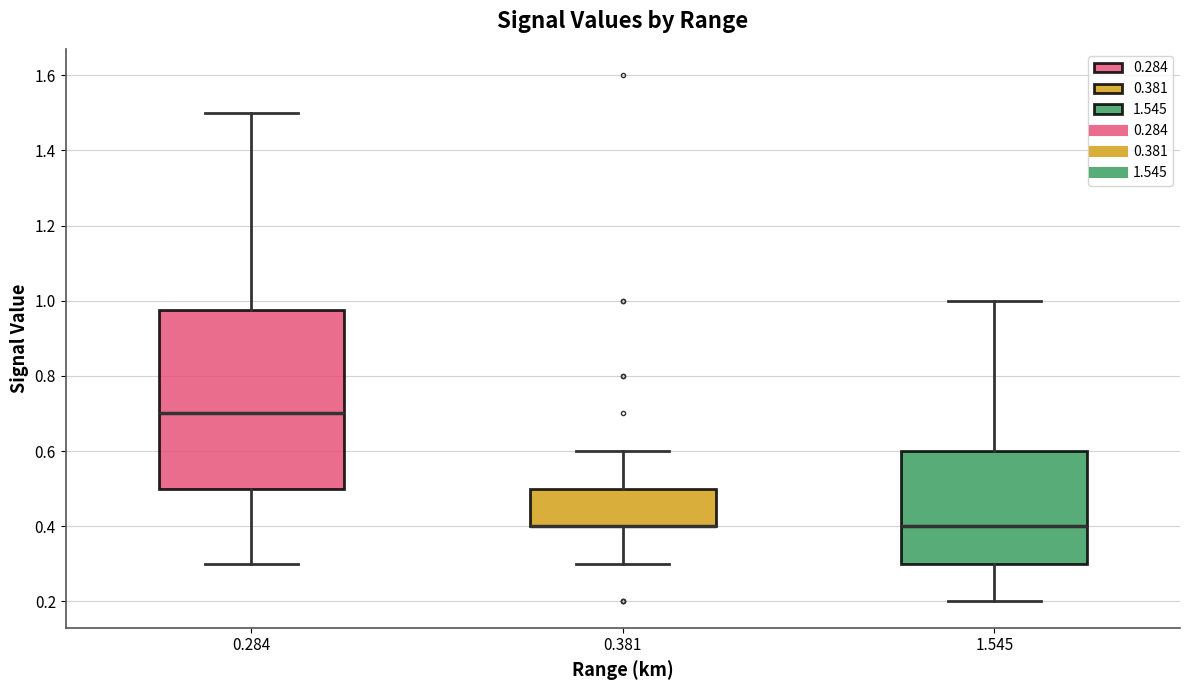

Comparing the boxes themselves (not the whiskers), which one is the tallest?

0.284